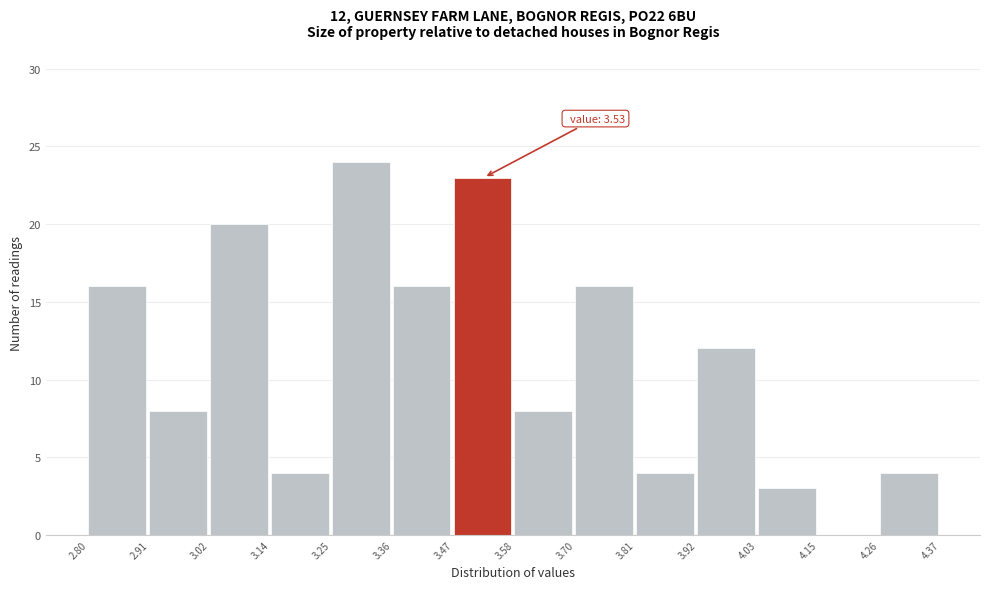

Which range on the x-axis has the tallest bar?

3.25 to 3.36